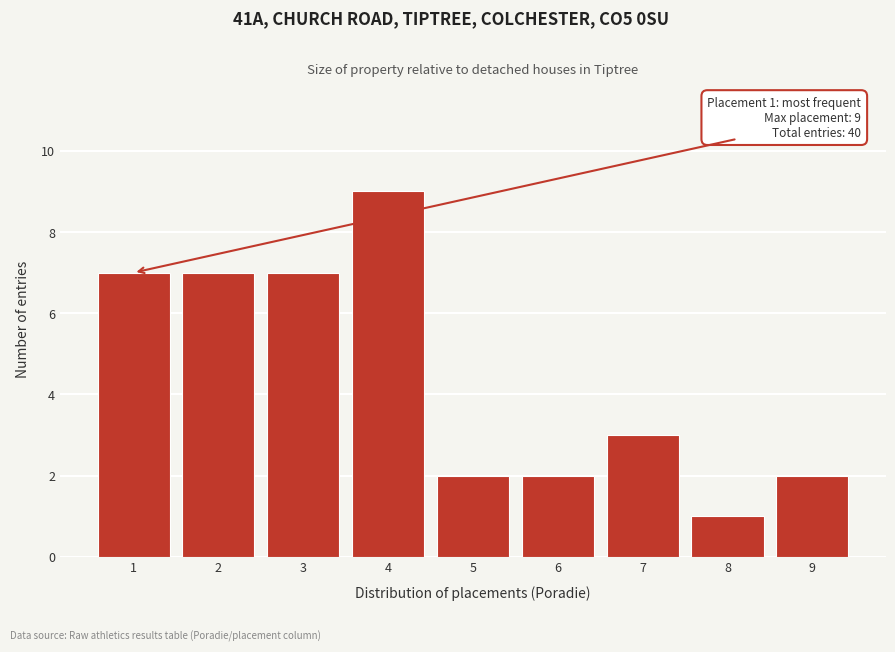

Reading left to right, list all the values displayed in this chart.

1=7	2=7	3=7	4=9	5=2	6=2	7=3	8=1	9=2